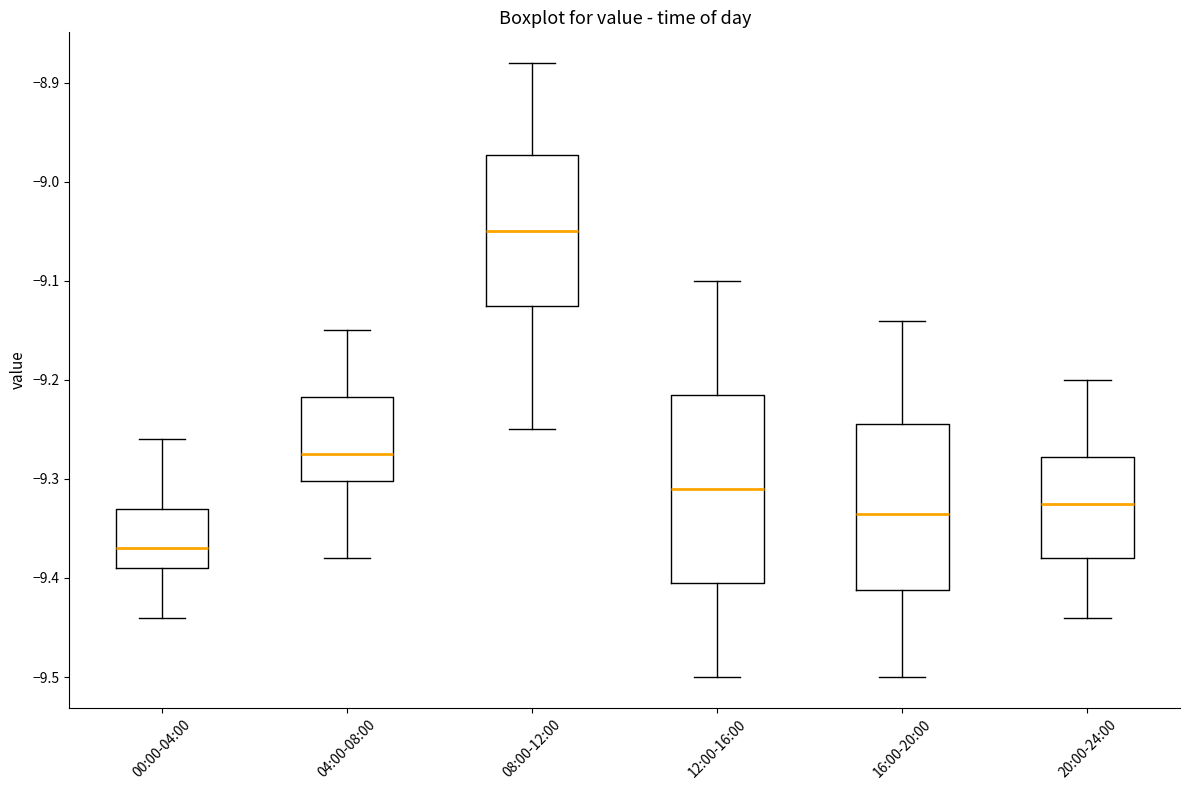

Reading left to right, transcribe this box plot: for each box, give where its median line is, the range the box spans, and where its two whiskers end, as read against the y-axis. The values are not printed on the chart, so give them approximately, as read against the axis.

00:00-04:00: median -9.37, box -9.39 to -9.33, whiskers -9.44 to -9.26
04:00-08:00: median -9.27, box -9.30 to -9.22, whiskers -9.38 to -9.15
08:00-12:00: median -9.05, box -9.12 to -8.97, whiskers -9.25 to -8.88
12:00-16:00: median -9.31, box -9.40 to -9.21, whiskers -9.50 to -9.10
16:00-20:00: median -9.33, box -9.41 to -9.24, whiskers -9.50 to -9.14
20:00-24:00: median -9.32, box -9.38 to -9.28, whiskers -9.44 to -9.20